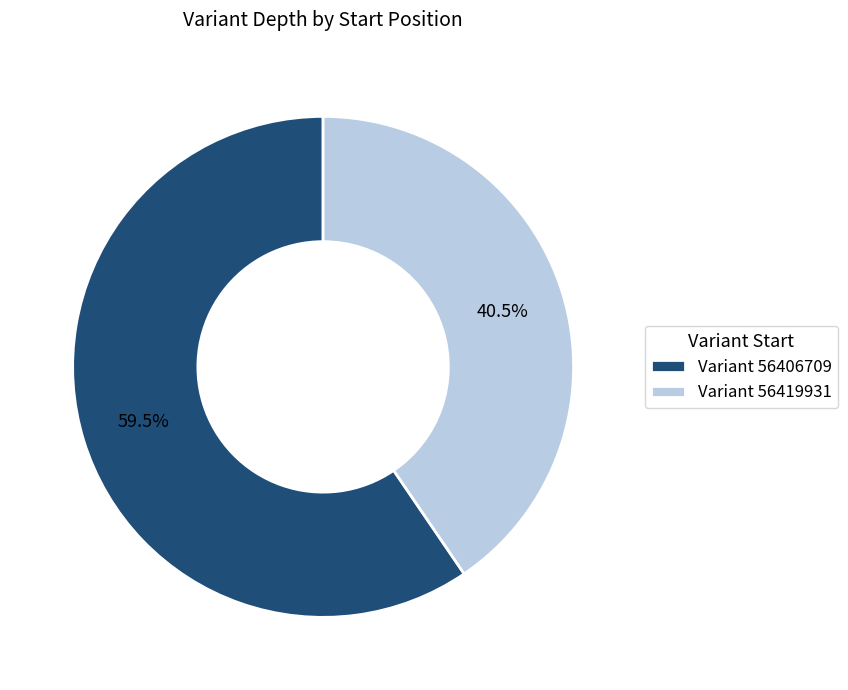

Which category has the biggest portion of the pie?

Variant 56406709